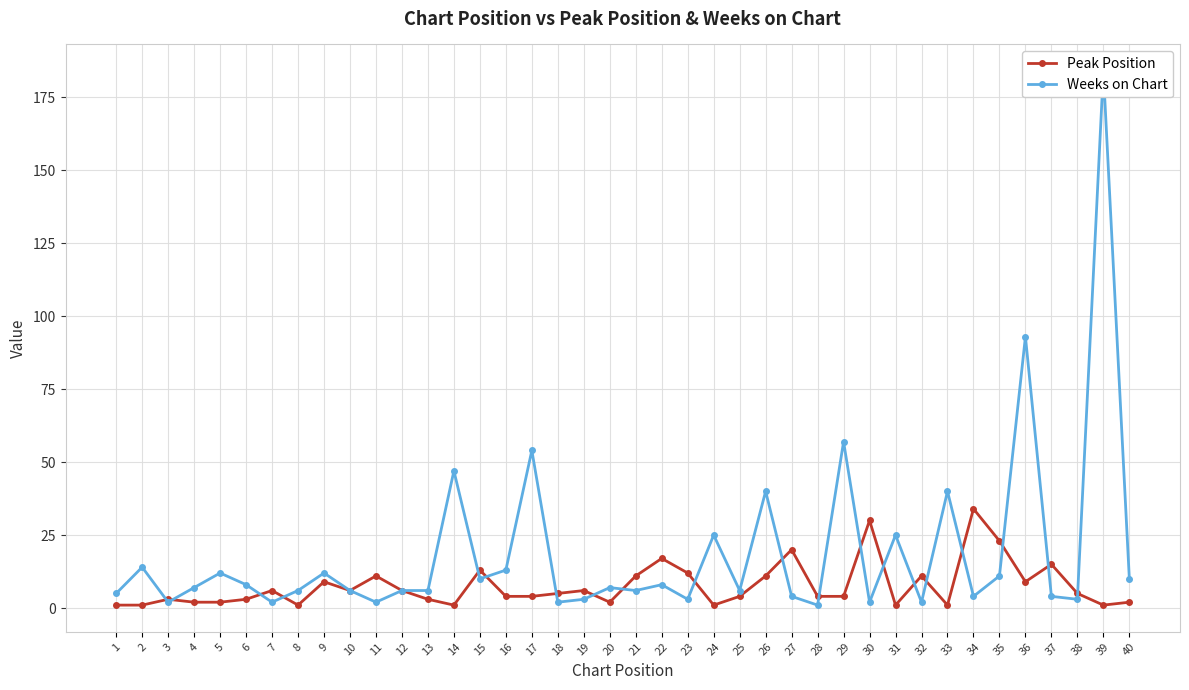

How many intersections are there between Peak Position and Weeks on Chart?

20